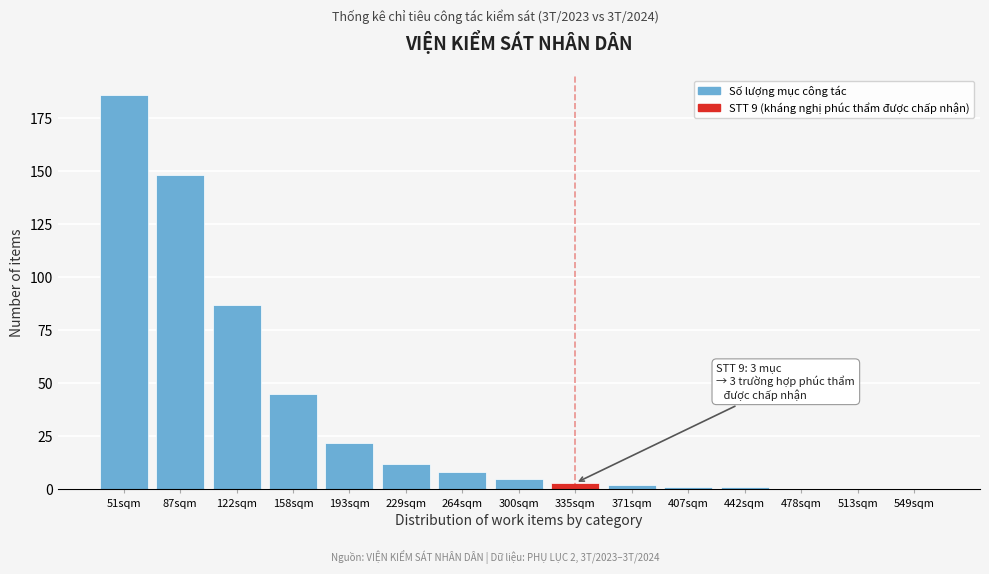

Reading left to right, transcribe all the data shown in this chart.

51sqm=186	87sqm=148	122sqm=87	158sqm=45	193sqm=22	229sqm=12	264sqm=8	300sqm=5	335sqm=3	371sqm=2	407sqm=1	442sqm=1	478sqm=0	513sqm=0	549sqm=0